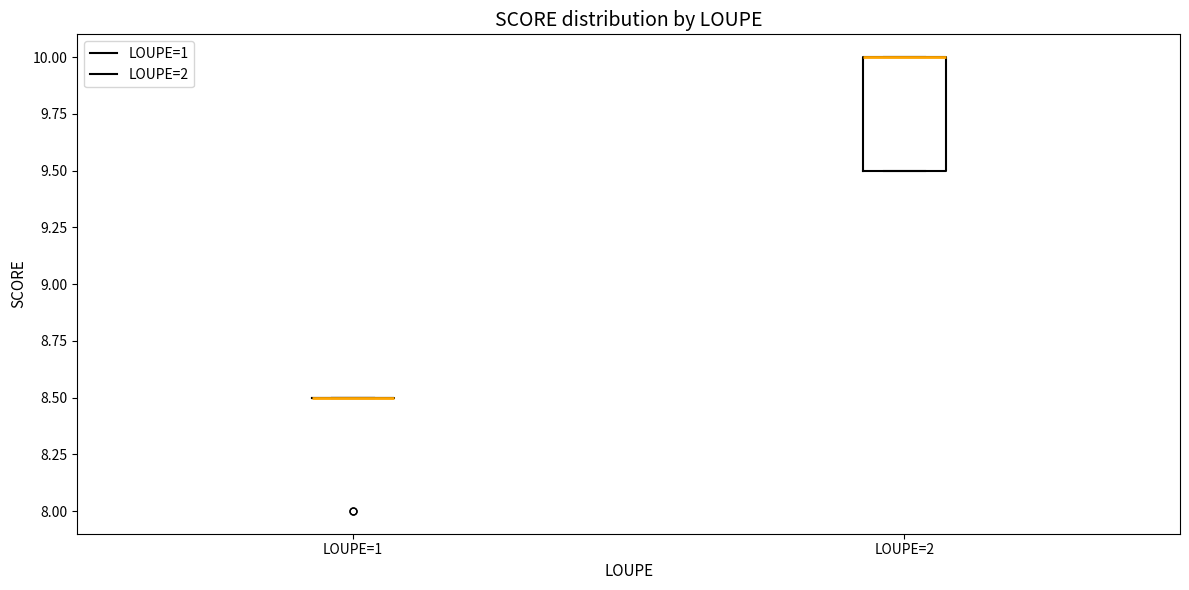

Comparing the boxes themselves (not the whiskers), which one is the tallest?

LOUPE=2